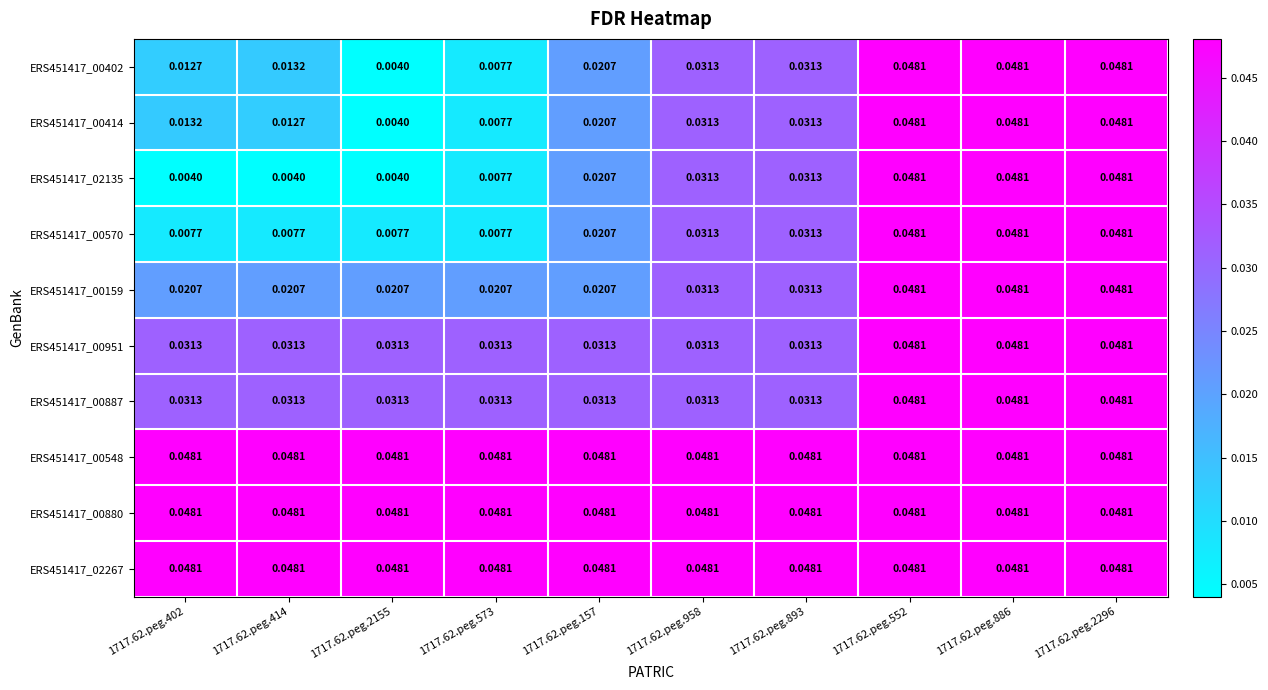

Is the value of ERS451417_00570 at 1717.62.peg.414 greater than the value of ERS451417_02267 at 1717.62.peg.886?

No